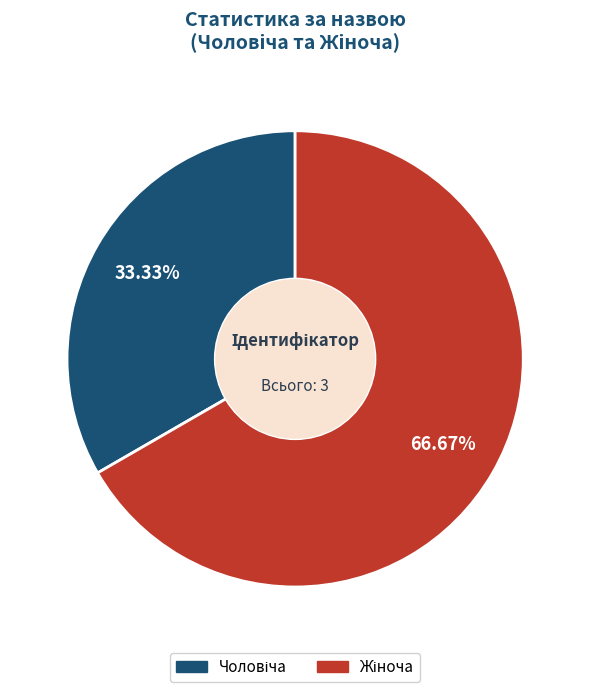

Does any single category account for the majority?

Yes